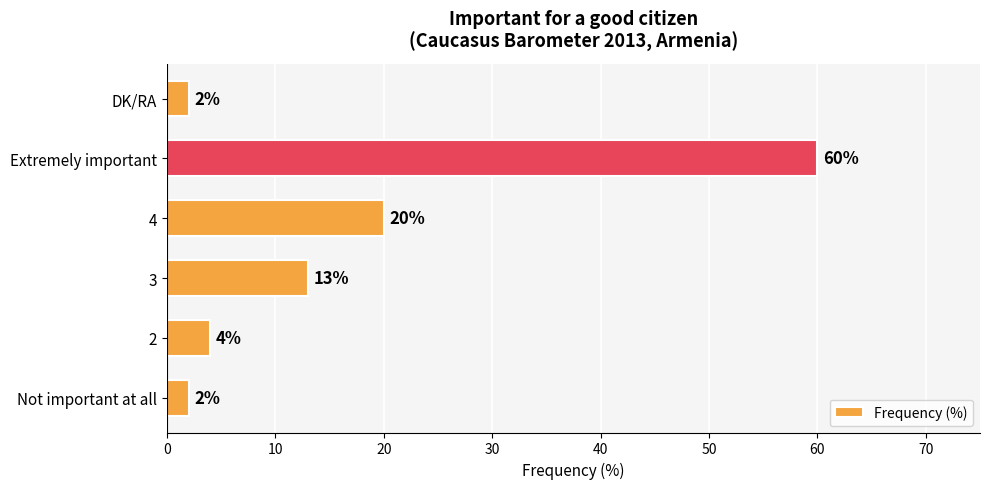

Which label corresponds to the largest value in the chart?

Extremely important